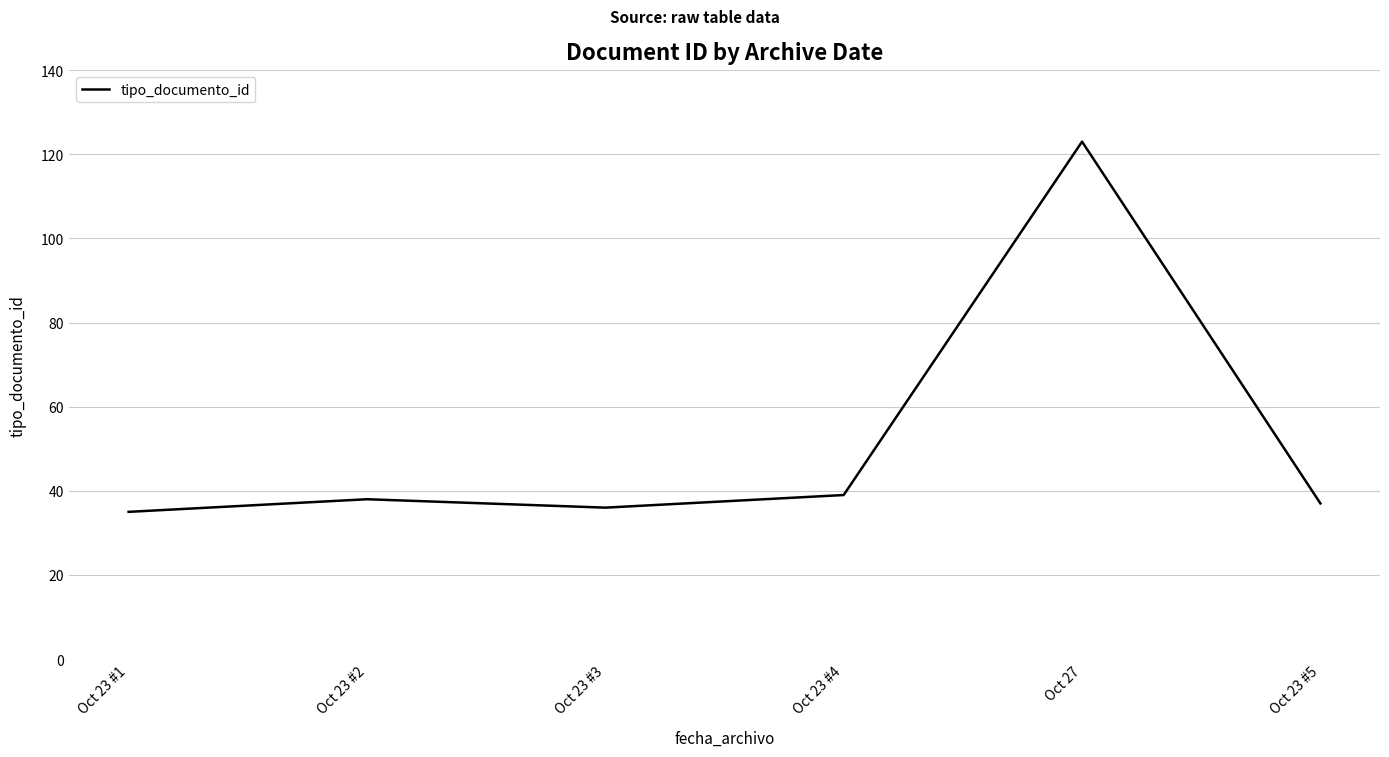

What position from the left is Oct 23 #5?

6